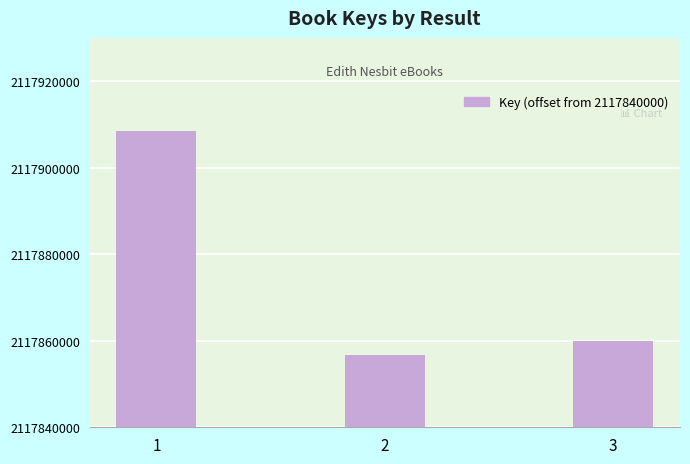

True or false: the data shows 23036 at 2.

False